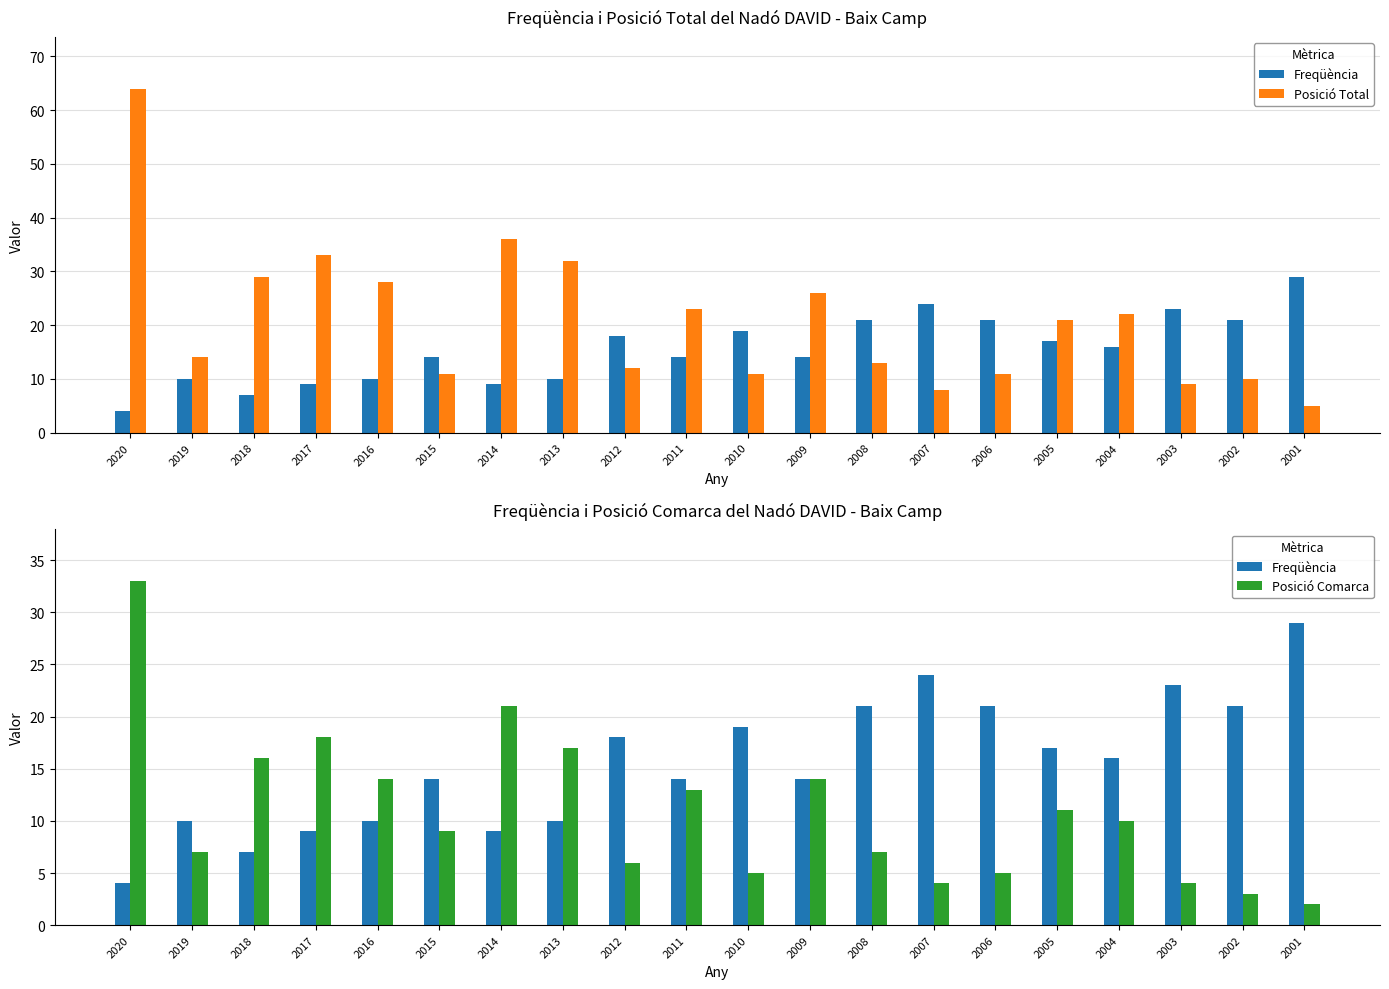

What is the highest value of the Posició Total series?

64